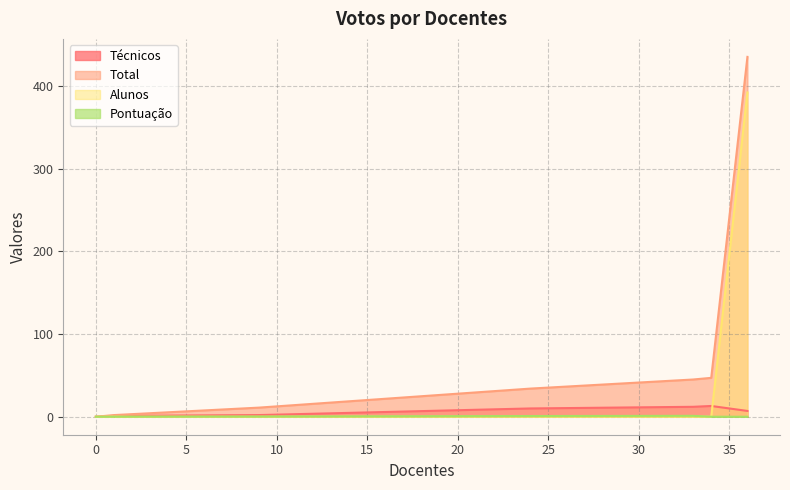

What is the total value across all series at 34?

47